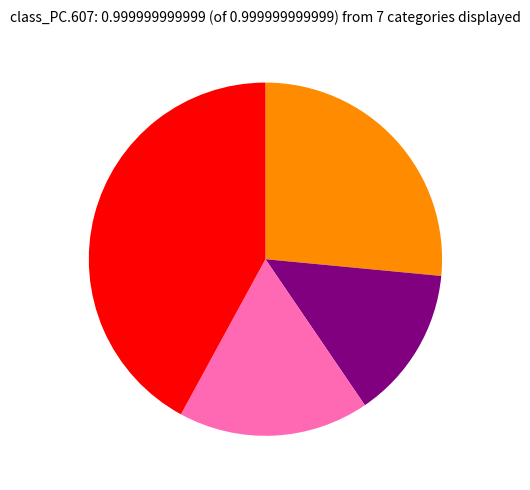

How many slices are in this pie chart?

4